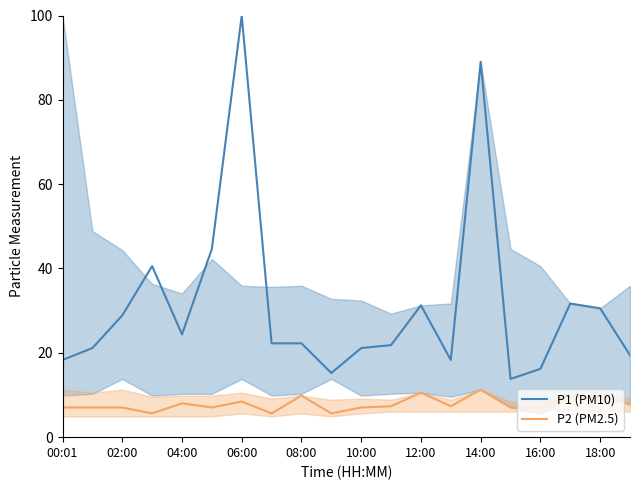

What is the value of the P2 (PM2.5) point at the 2nd from the left?

7.0